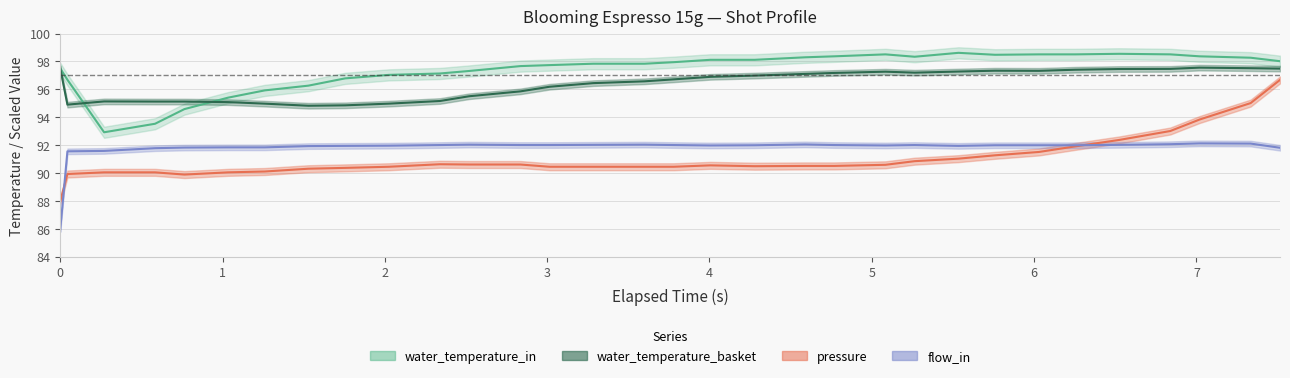

At how many categories does at least one series exceed 92?

32